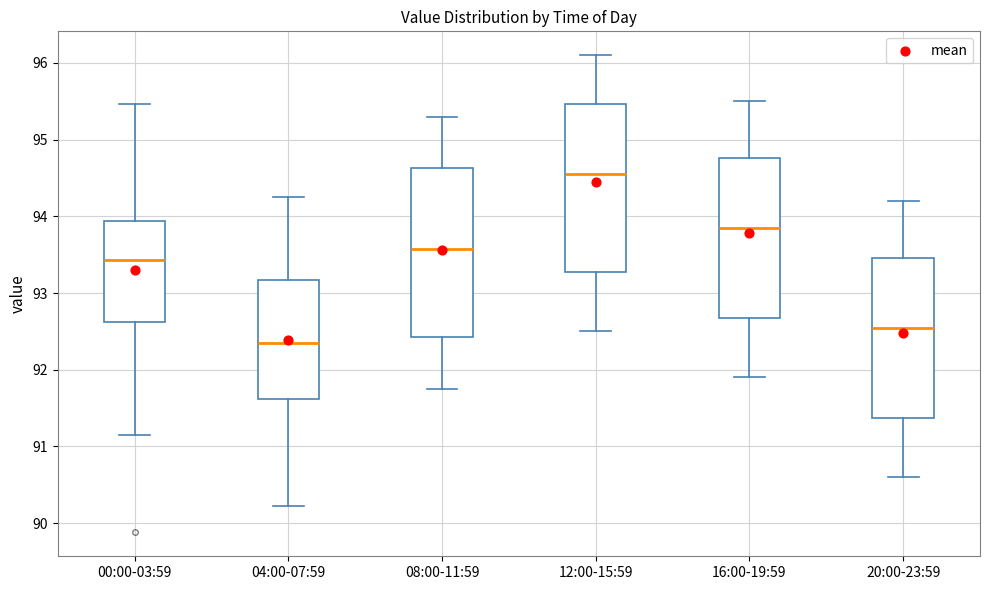

Where is the upper edge of the box for 20:00-23:59 on the y-axis? The values are not printed on the chart, so give them approximately, as read against the axis.

93.5